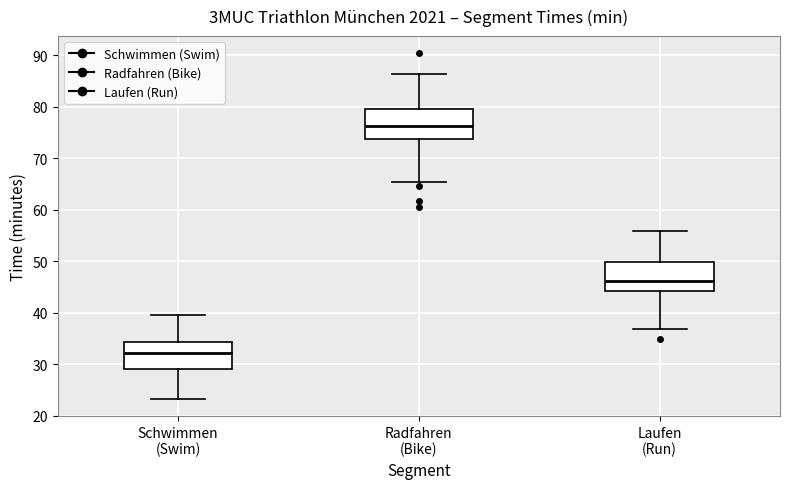

Reading left to right, transcribe this box plot: for each box, give where its median line is, the range the box spans, and where its two whiskers end, as read against the y-axis. The values are not printed on the chart, so give them approximately, as read against the axis.

Schwimmen (Swim): median 32, box 29 to 34, whiskers 23 to 40
Radfahren (Bike): median 76, box 74 to 80, whiskers 65 to 86
Laufen (Run): median 46, box 44 to 50, whiskers 37 to 56